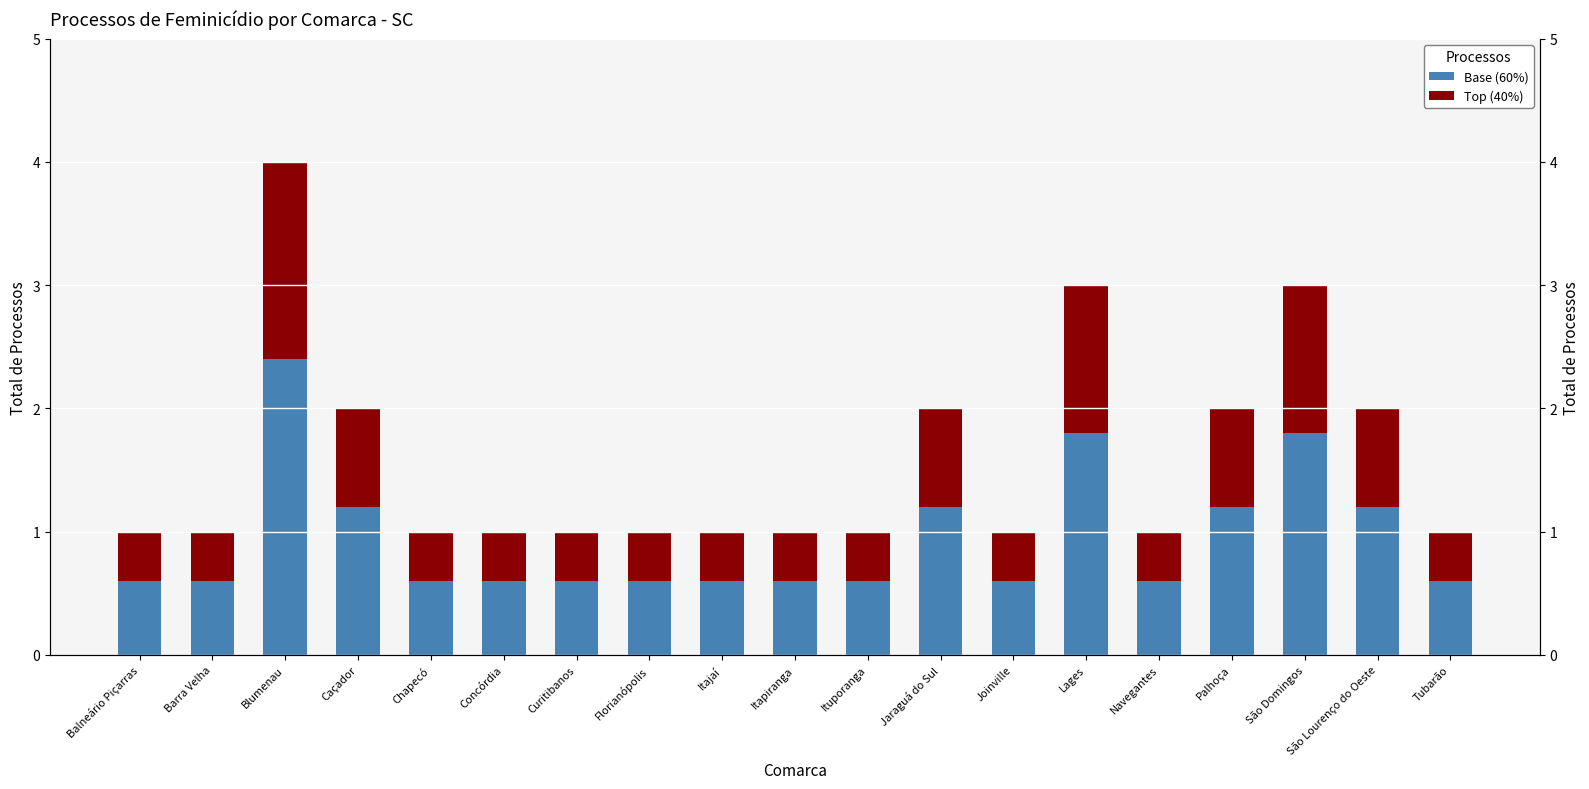

At which category is the sum across all series the highest?

Blumenau